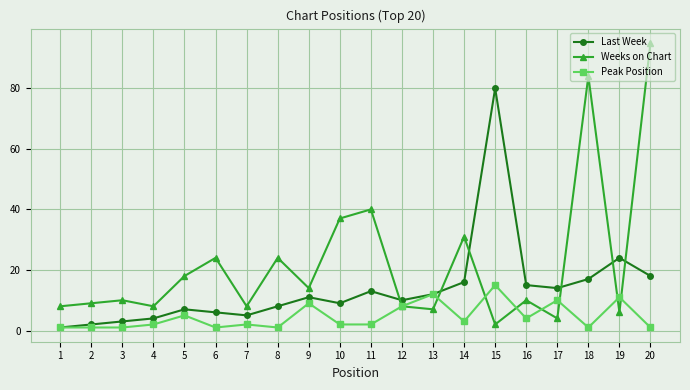

How many series are shown in this chart?

3